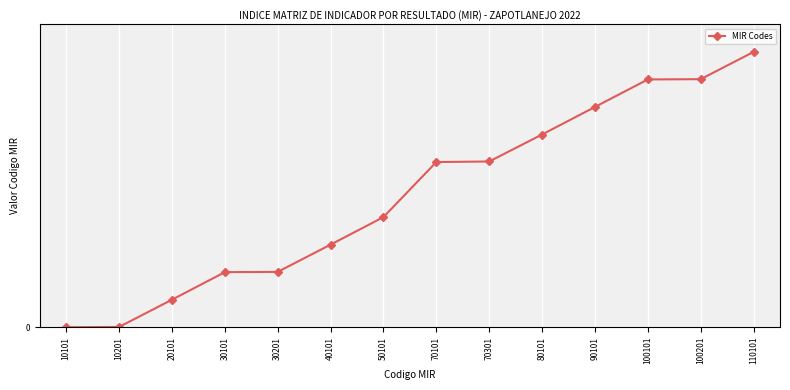

What is the average value?

9.6